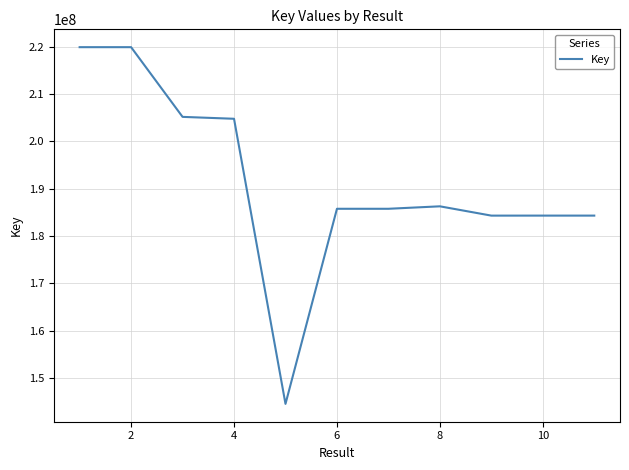

What is the difference between the maximum and minimum values?

75393158